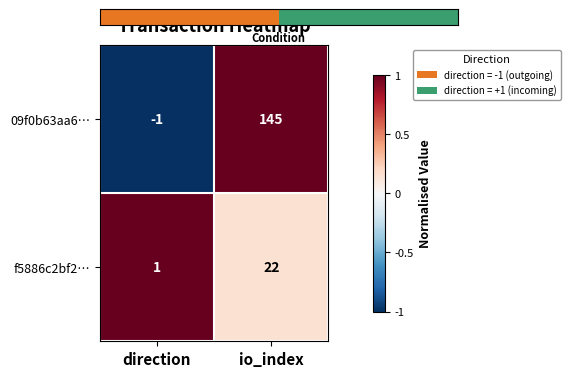

Which category has the lowest value in the f5886c2bf2… series?

direction